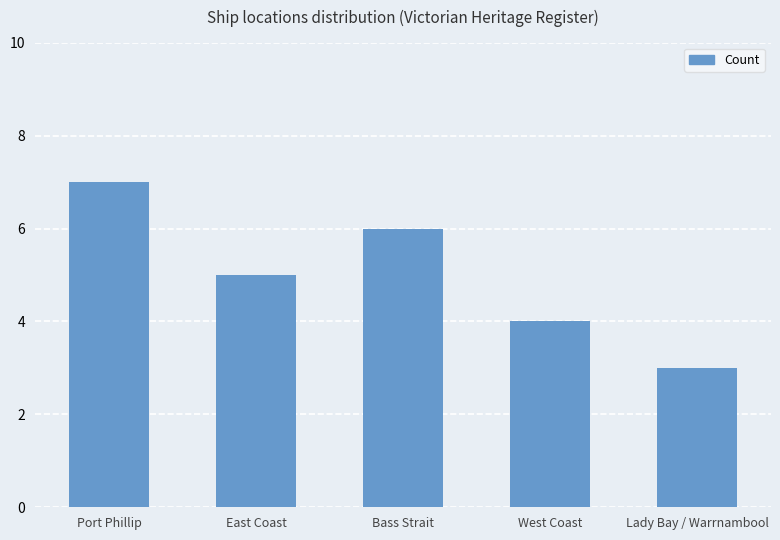

Reading right to left, transcribe all the data shown in this chart.

Lady Bay / Warrnambool=3	West Coast=4	Bass Strait=6	East Coast=5	Port Phillip=7